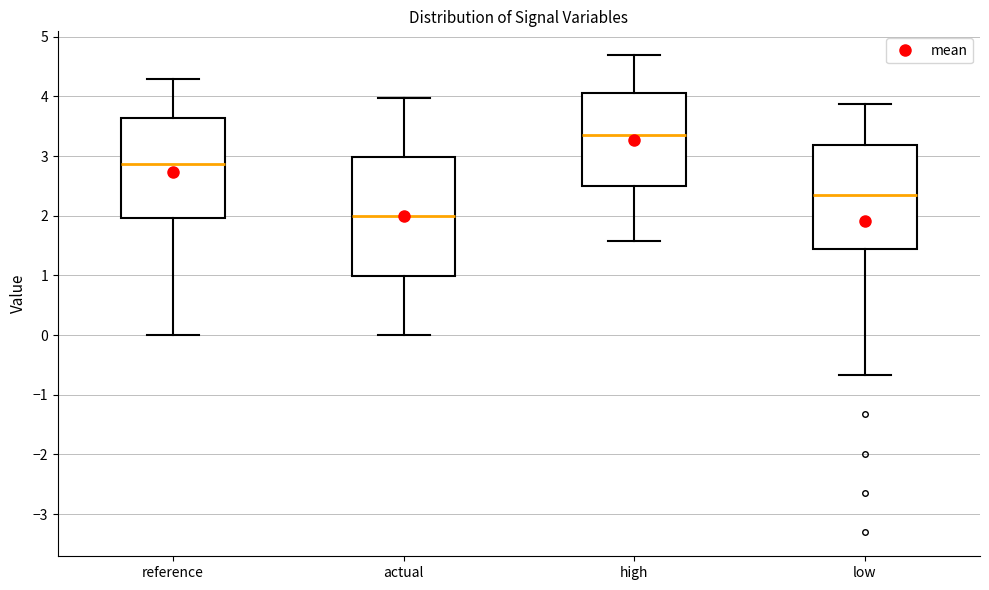

Reading left to right, transcribe this box plot: for each box, give where its median line is, the range the box spans, and where its two whiskers end, as read against the y-axis. The values are not printed on the chart, so give them approximately, as read against the axis.

reference: median 2.9, box 2.0 to 3.6, whiskers 0.0 to 4.3
actual: median 2.0, box 1.0 to 3.0, whiskers 0.0 to 4.0
high: median 3.3, box 2.5 to 4.1, whiskers 1.6 to 4.7
low: median 2.4, box 1.4 to 3.2, whiskers -0.7 to 3.9